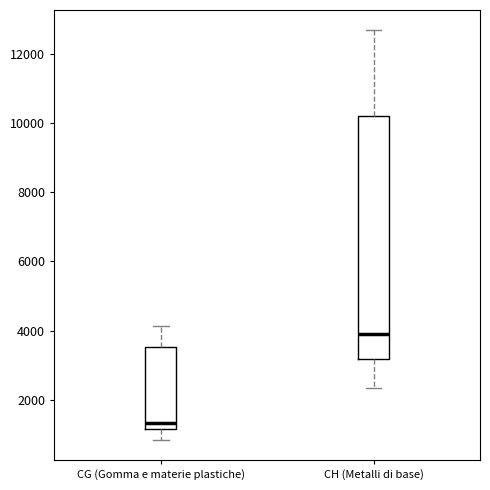

Comparing the boxes themselves (not the whiskers), which one is the tallest?

CH (Metalli di base)